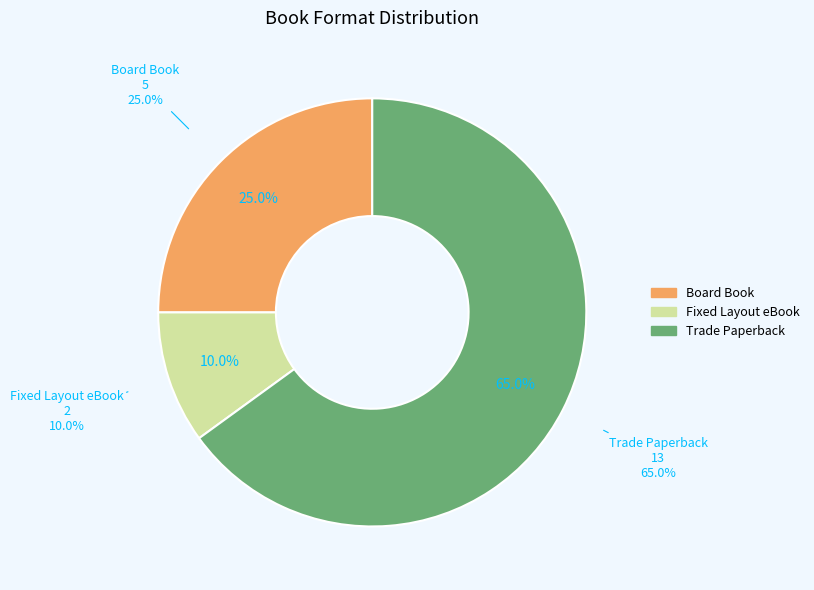

To the nearest percent, what is the difference between the Fixed Layout eBook and Board Book slice percentages?

15%